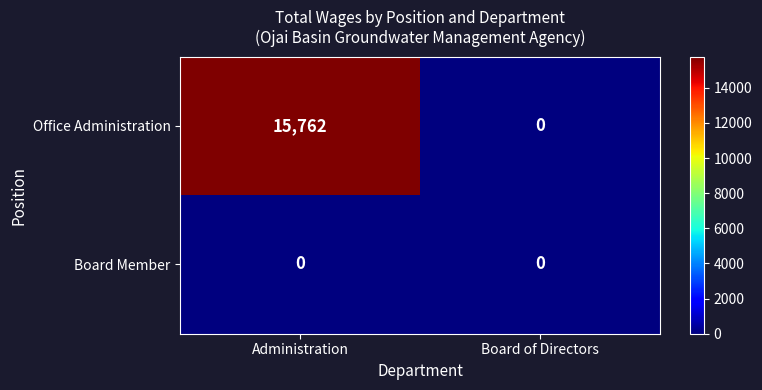

What is the sum of the Office Administration values at Administration and Board of Directors?

15762